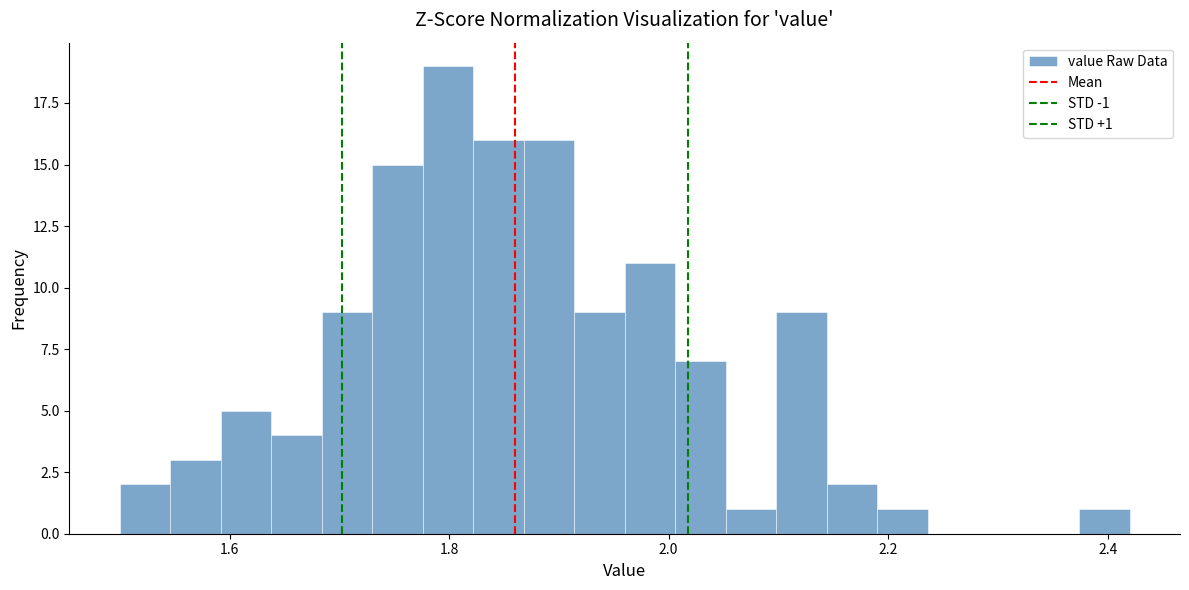

Read against the x-axis, roughly where is the centre of the tallest bar?

1.80